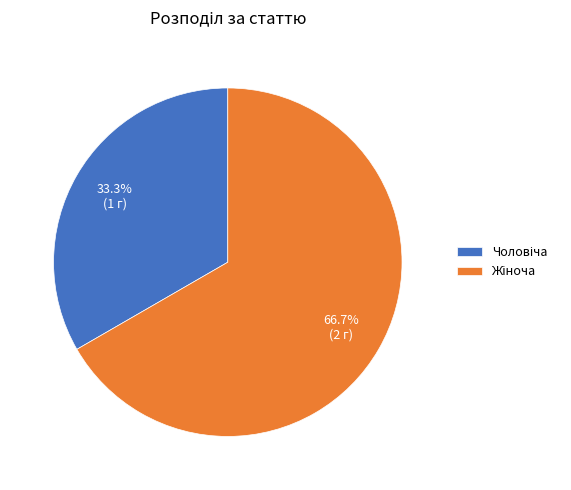

Is there a majority slice in this chart?

Yes